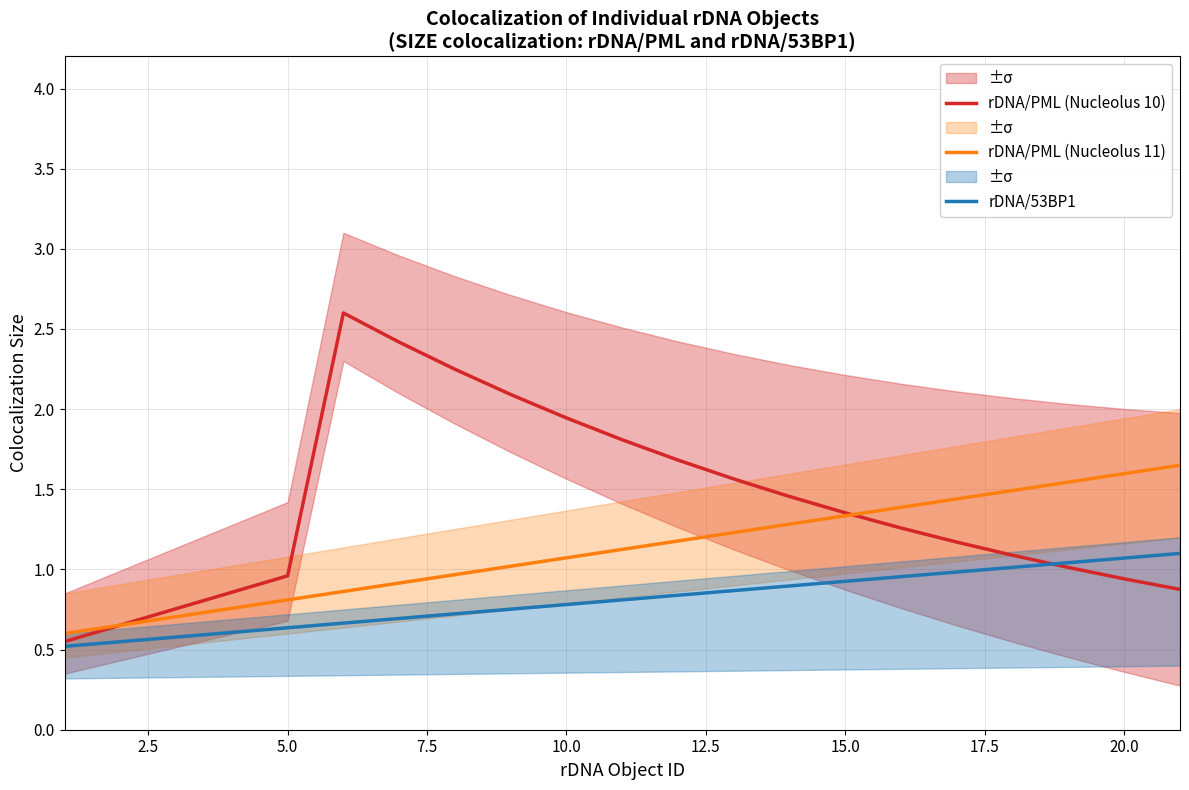

True or false: rDNA/PML (Nucleolus 10) has a value of 1.4 at 20.0.

False